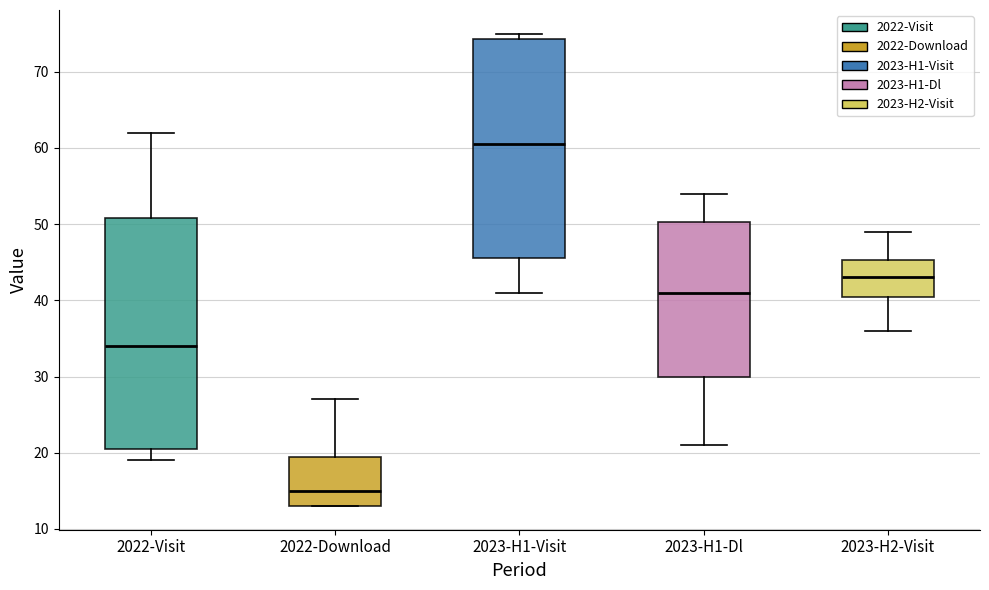

Comparing the boxes themselves (not the whiskers), which one is the tallest?

2022-Visit